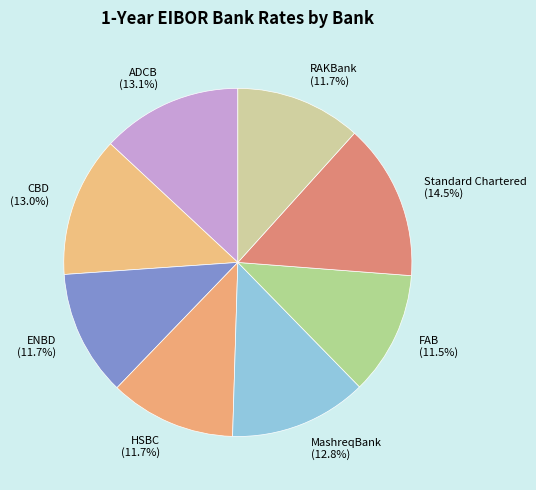

Is the sum of ADCB and Standard Chartered greater than half?

No